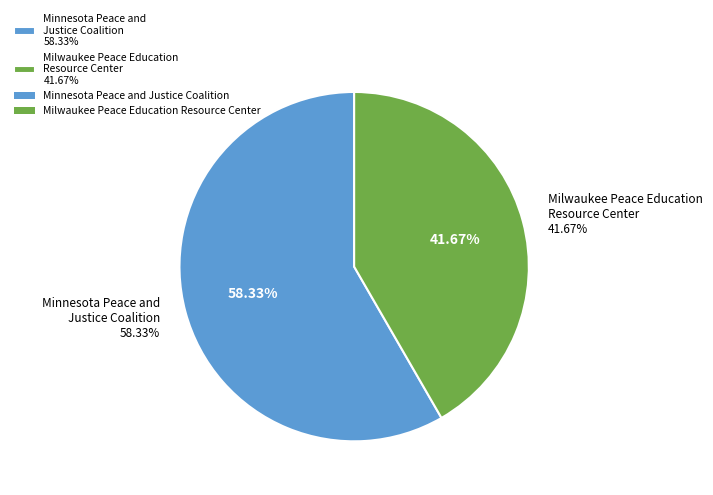

To the nearest percent, what is the combined percentage of Minnesota Peace and Justice Coalition and Milwaukee Peace Education Resource Center?

100%